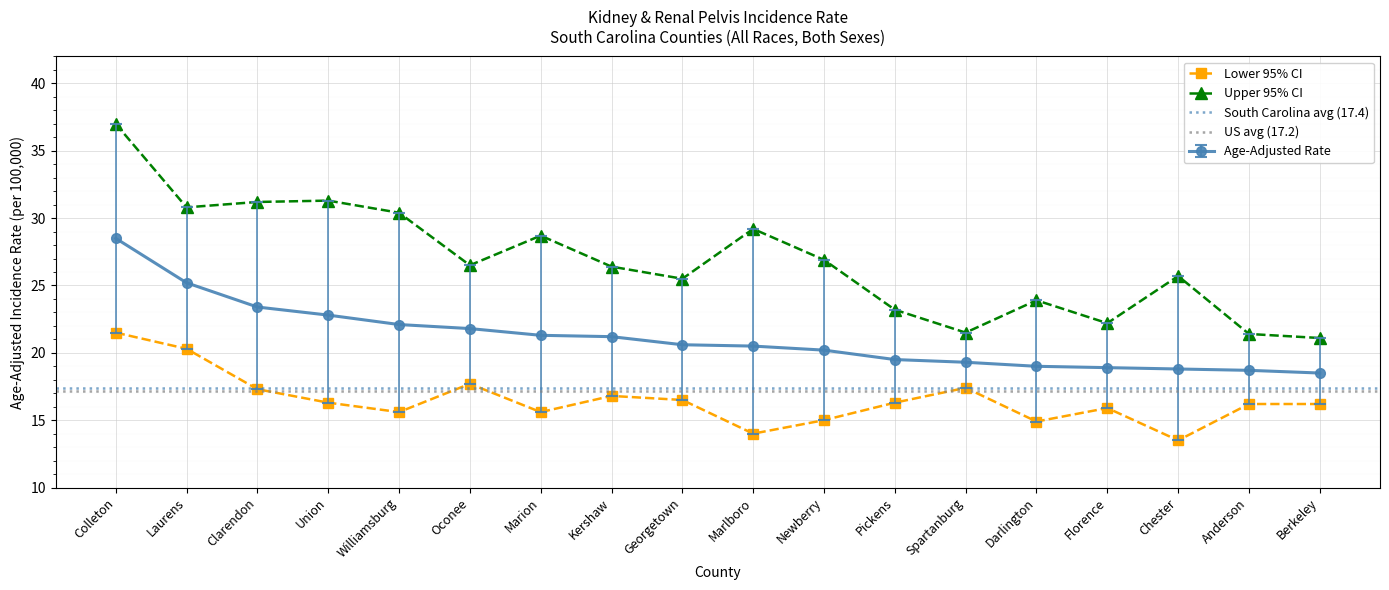

Between Florence and Kershaw, which is larger?

Kershaw